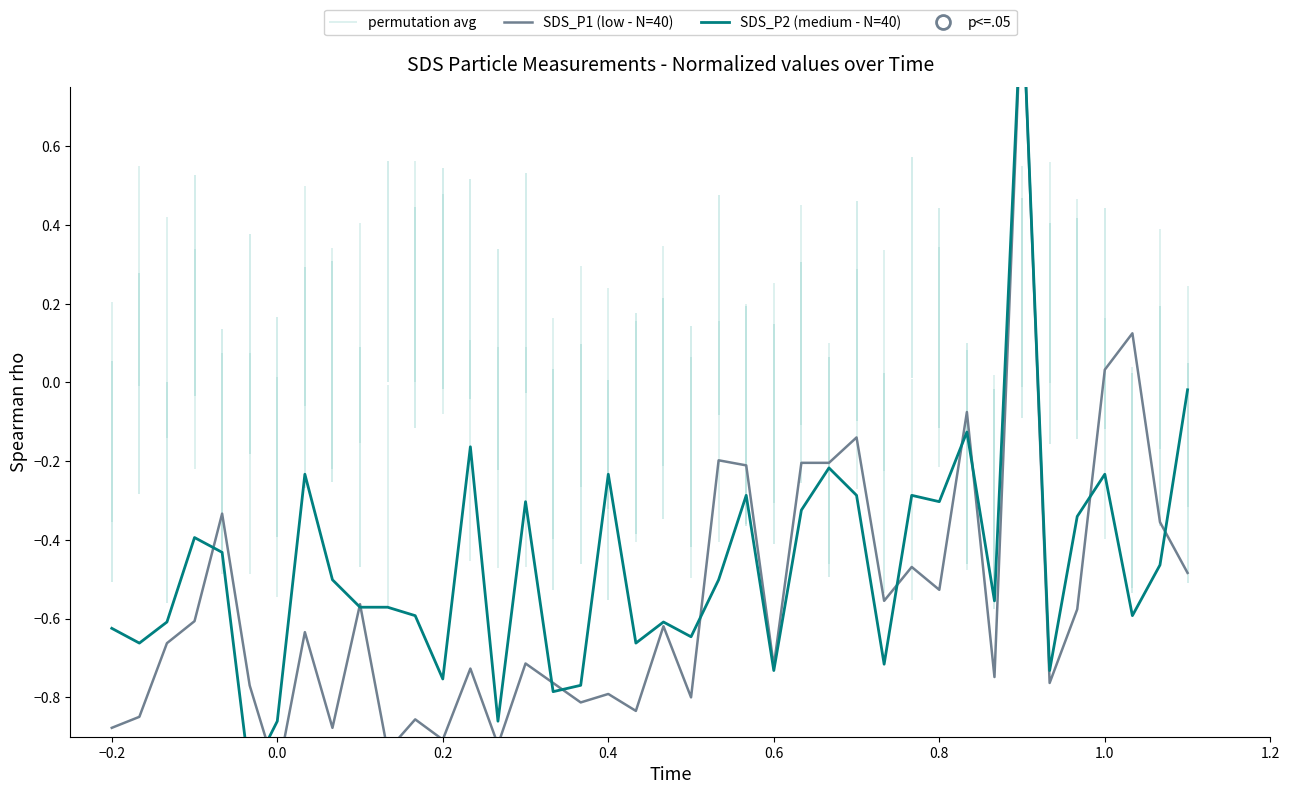

How many intersections are there between SDS_P2 (medium - N=40) and SDS_P1 (low - N=40)?

12